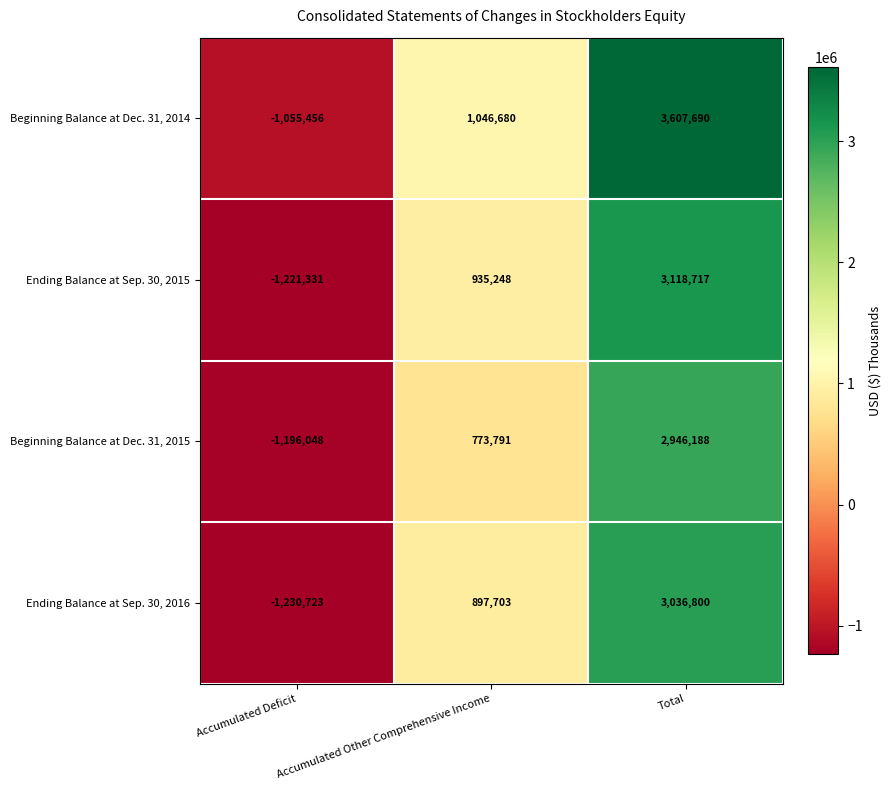

Between Accumulated Deficit and Total, which series saw the biggest shift?

Beginning Balance at Dec. 31, 2014